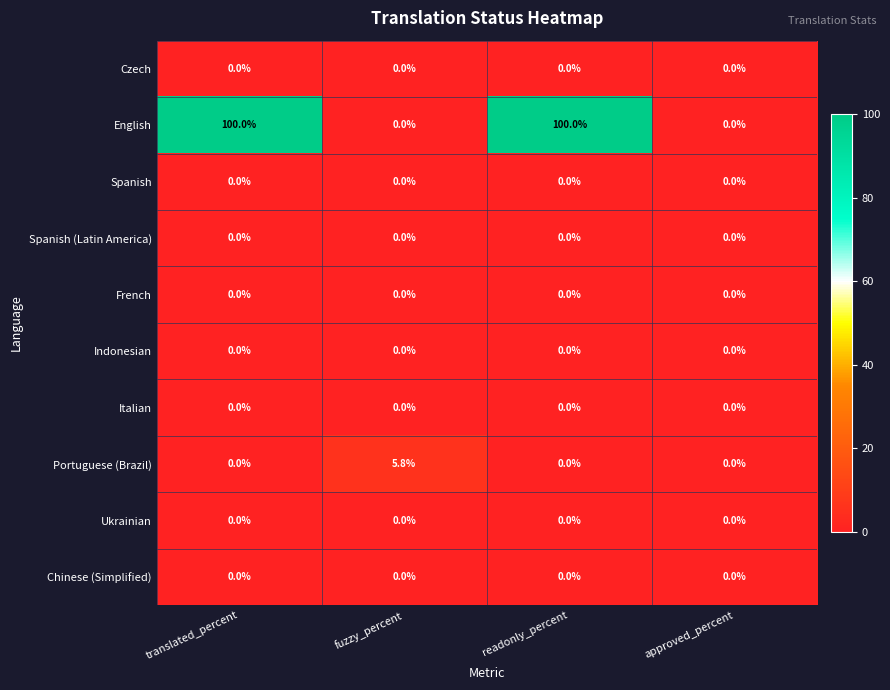

What is the maximum value shown in the chart?

100.0